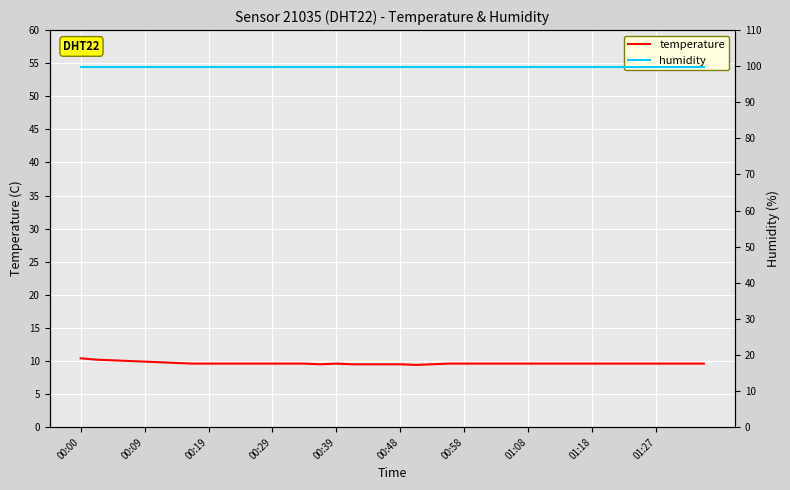

How many lines are shown in the chart?

2